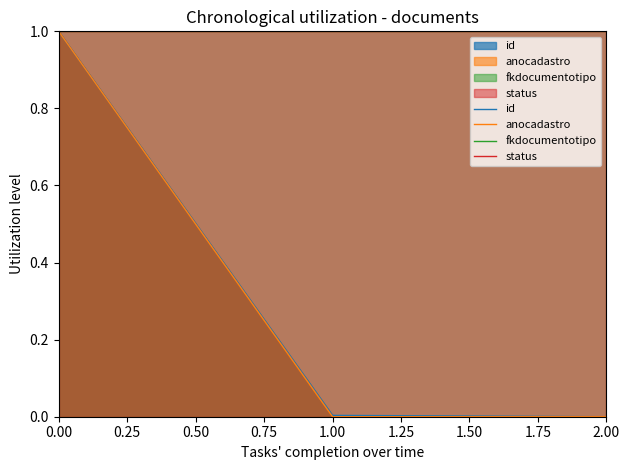

How many lines are shown in the chart?

4